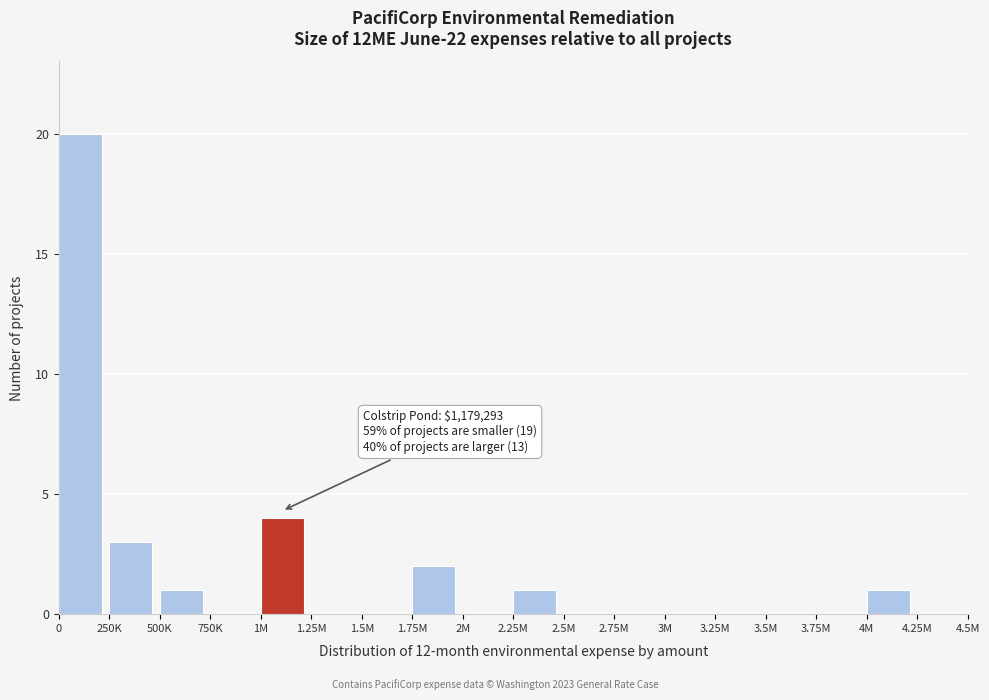

Reading left to right, extract all data points from this chart.

0=20	250K=3	500K=1	750K=0	1M=4	1.25M=0	1.5M=0	1.75M=2	2M=0	2.25M=1	2.5M=0	2.75M=0	3M=0	3.25M=0	3.5M=0	3.75M=0	4M=1	4.25M=0